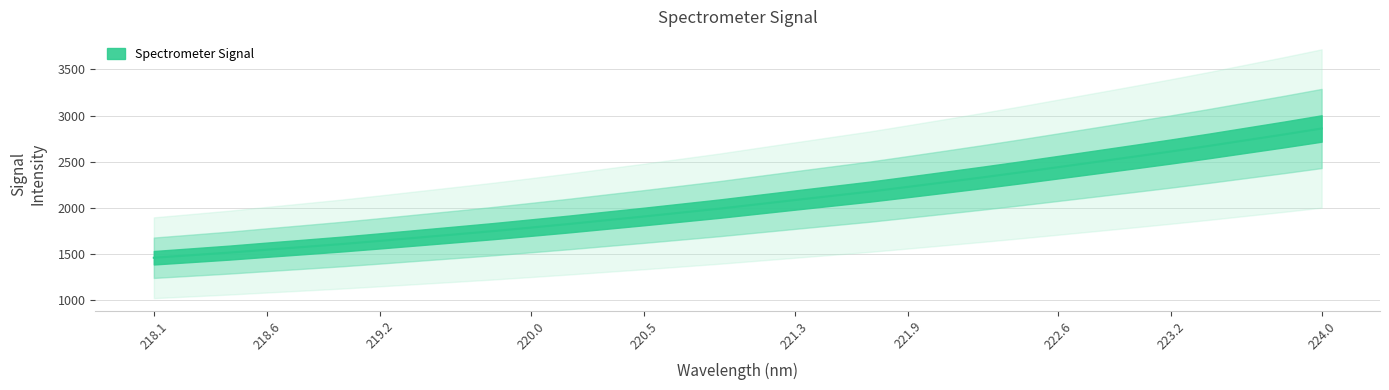

What is the sum of the values at 221.3 and 220.5?

3989.8